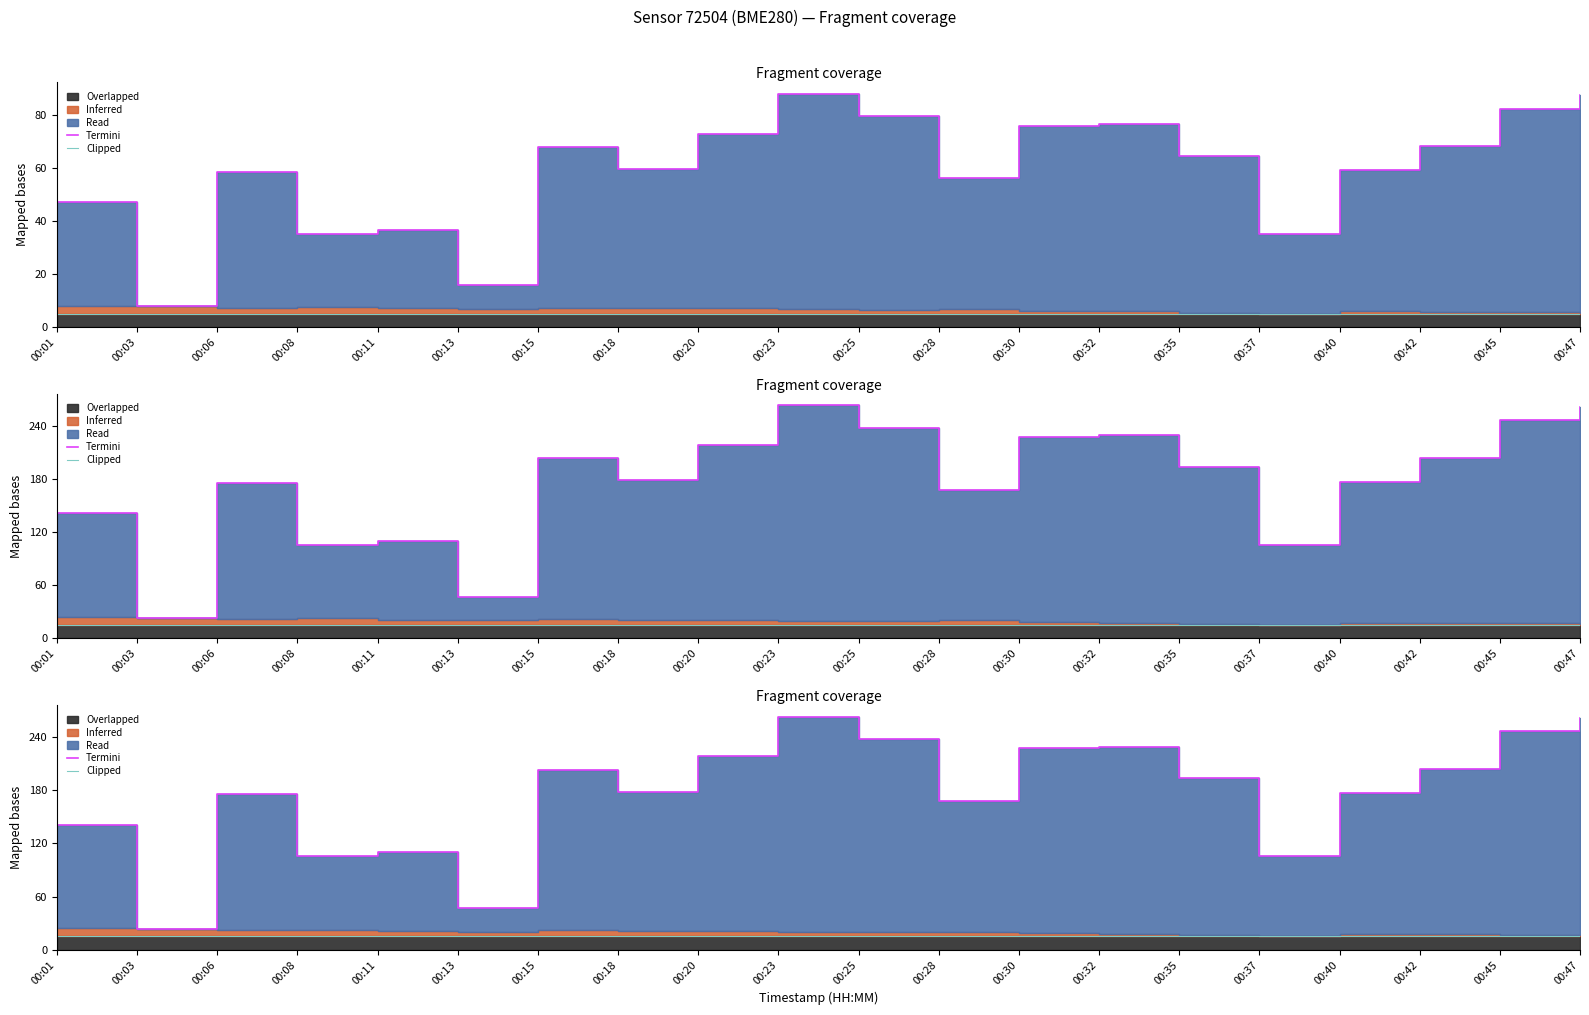

What is the maximum value shown in the chart?

263.3